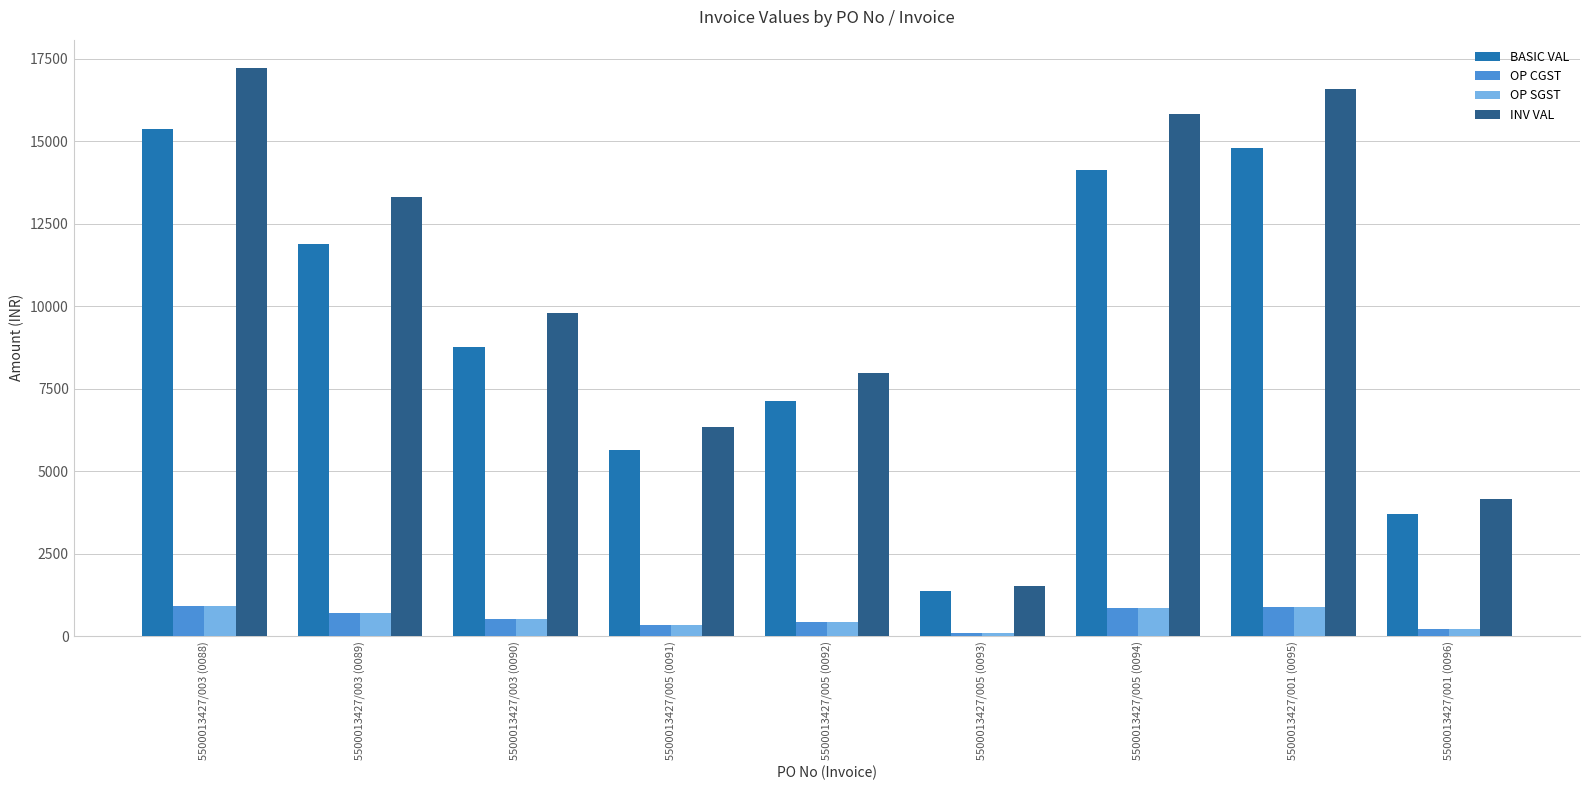

Which series has the largest total across all categories?

INV VAL